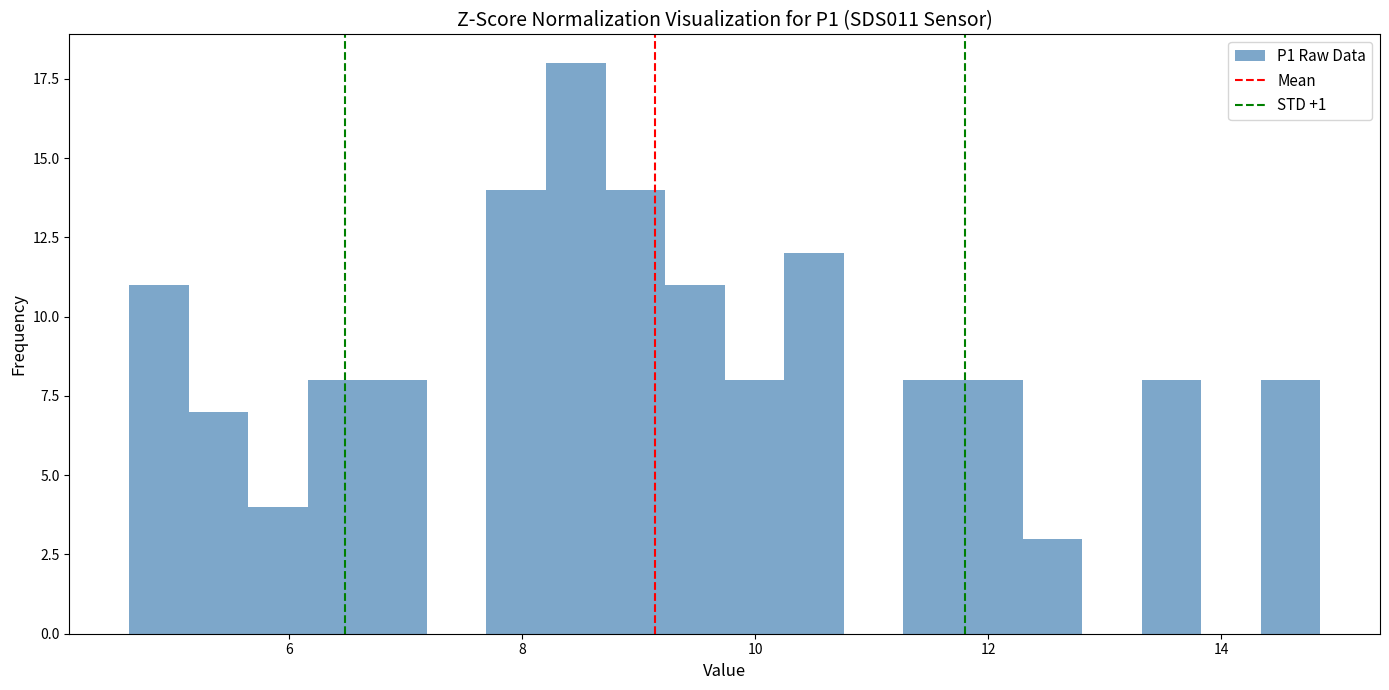

Read against the x-axis, roughly where is the centre of the tallest bar?

8.4